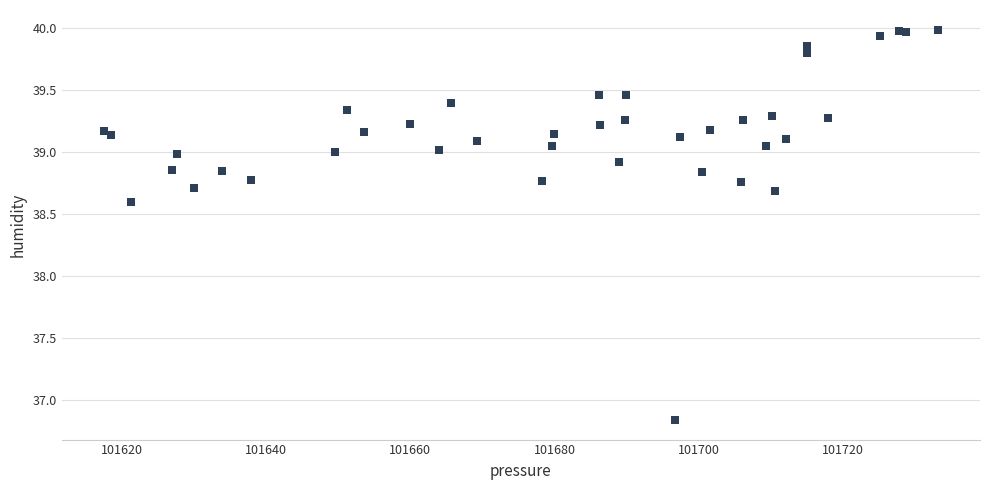

What Y value in the scatter plot is closest to 38?

38.6